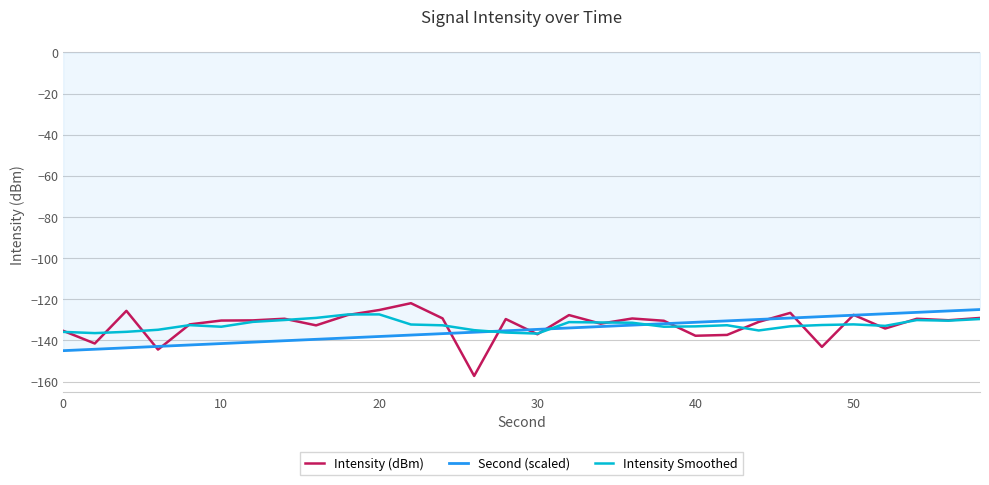

What is the greatest value displayed?

-121.9